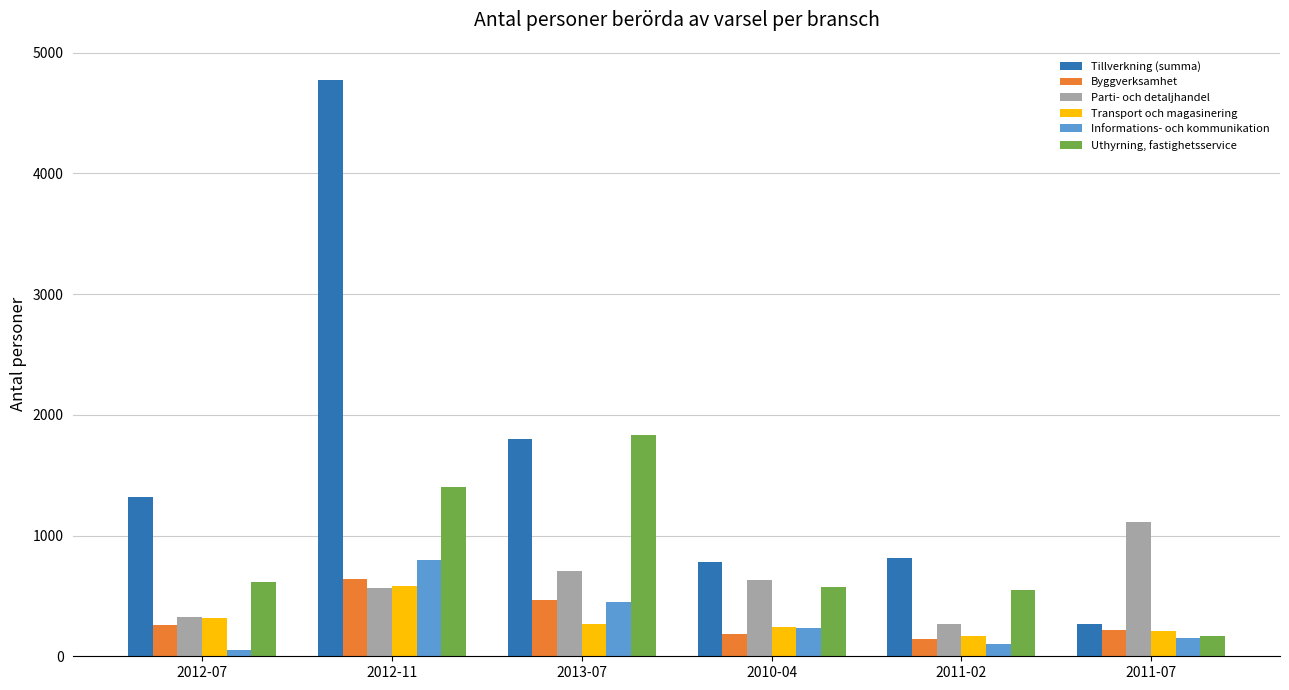

Which category has the lowest value in the Uthyrning, fastighetsservice series?

2011-07